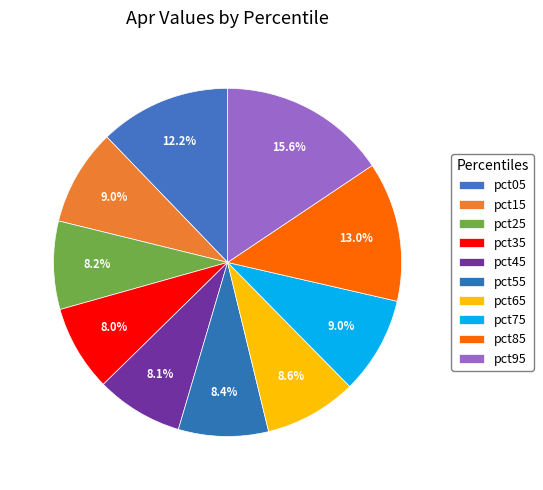

What is the smallest slice in the pie chart?

pct35